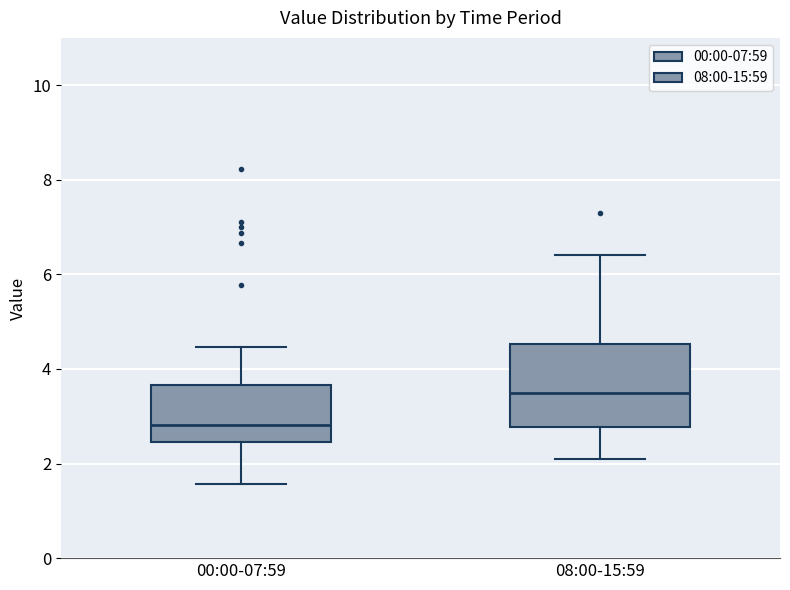

Which box's median line is the lowest?

00:00-07:59